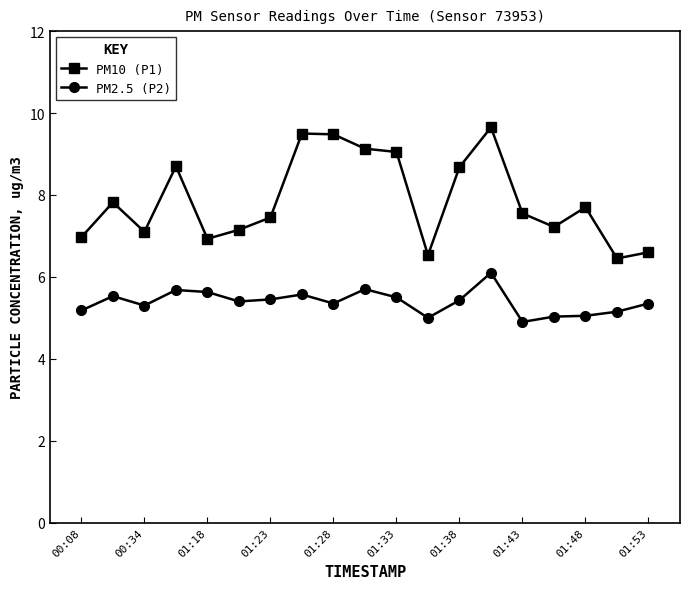

What are all the series names shown in the legend?

PM10 (P1), PM2.5 (P2)